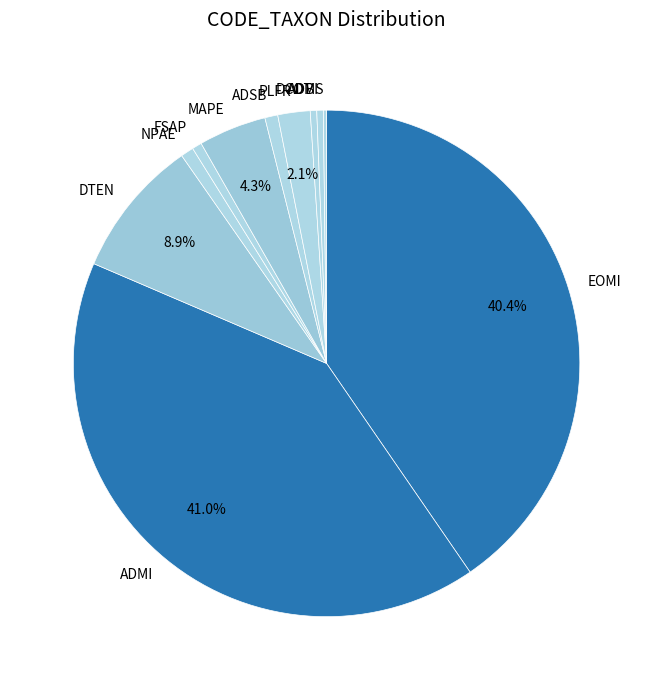

Which category has the biggest portion of the pie?

ADMI